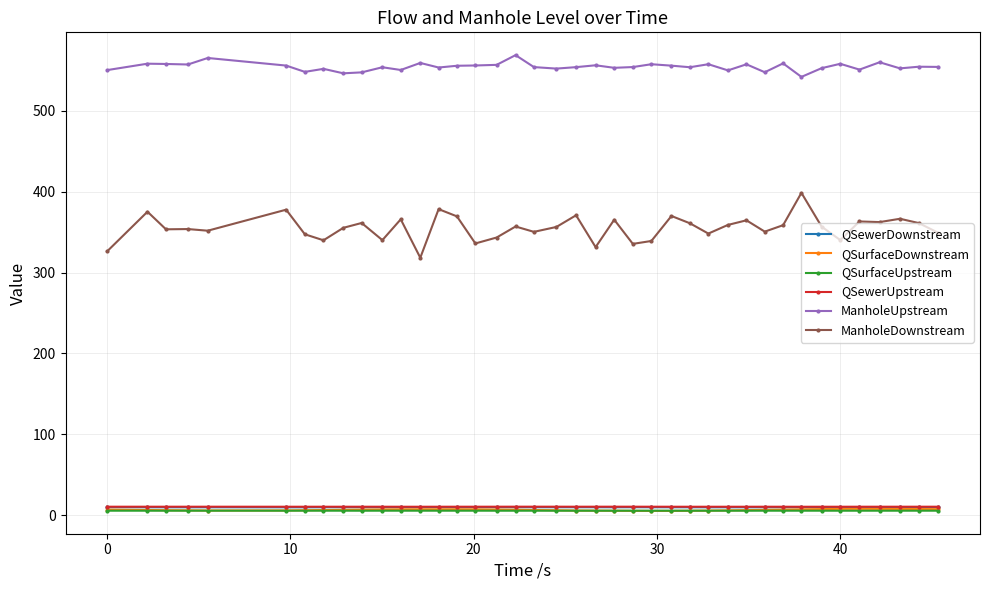

What is the difference between the maximum and second lowest values in the QSewerUpstream series?

0.1